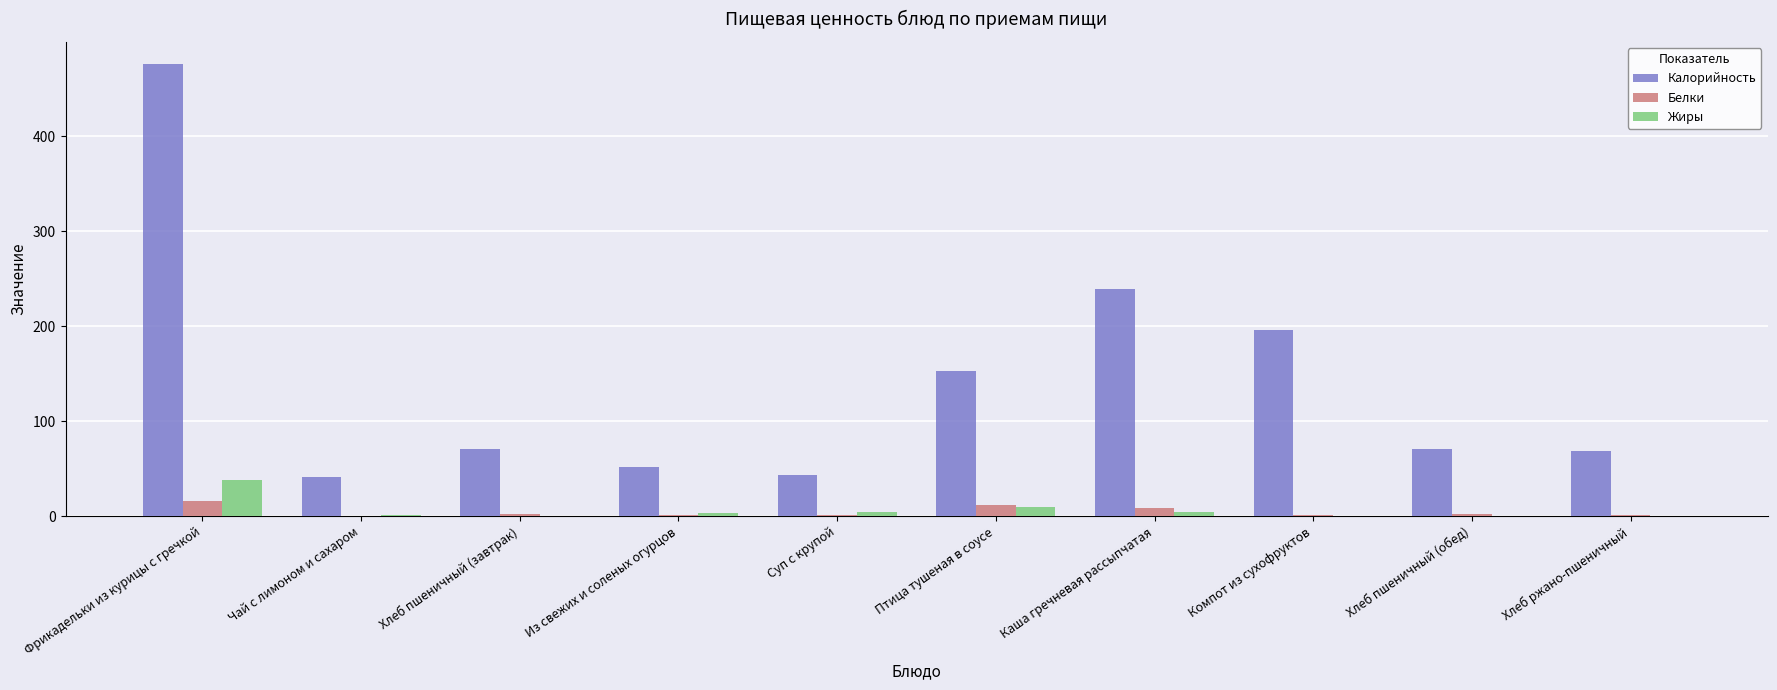

What is the approximate value of Белки at Из свежих и соленых огурцов?

1.0